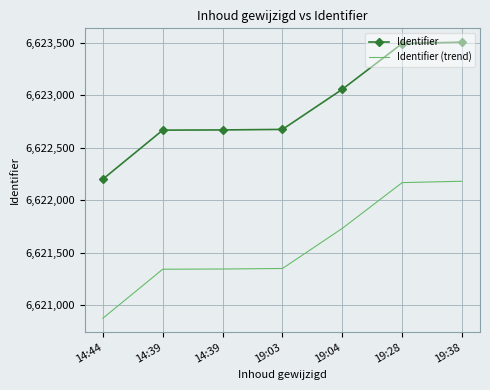

What is the spread (max minus min) of values at 19:38?

1324.7